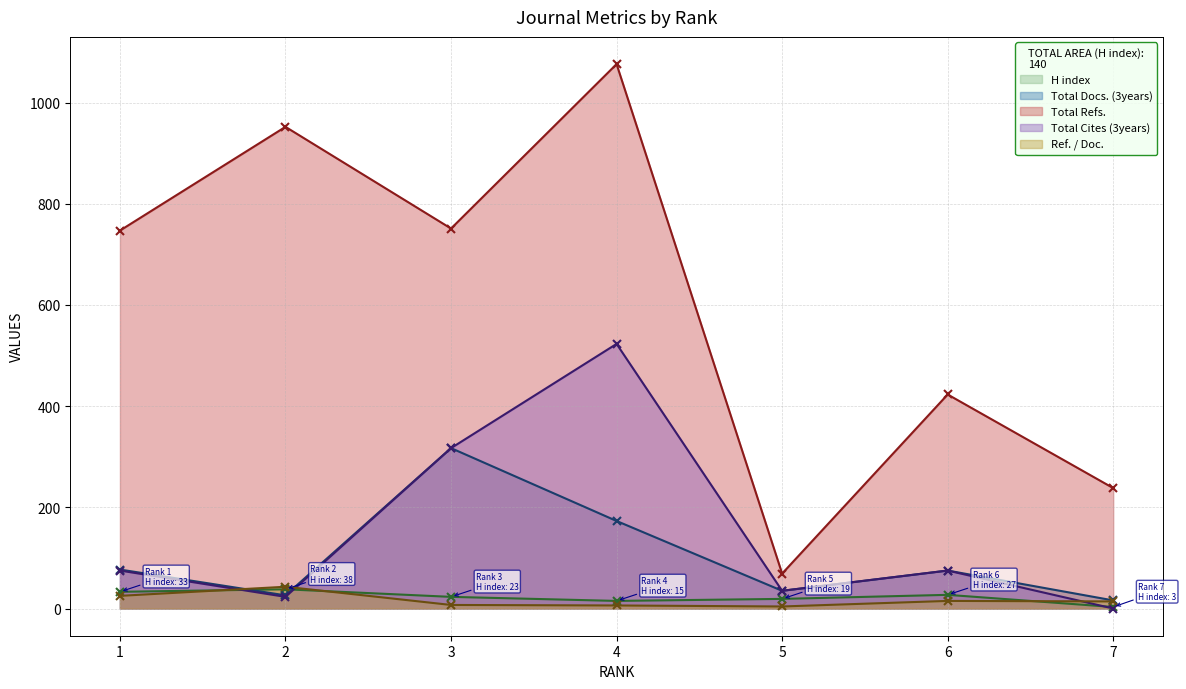

At which category does Ref. / Doc. reach its first local valley?

5